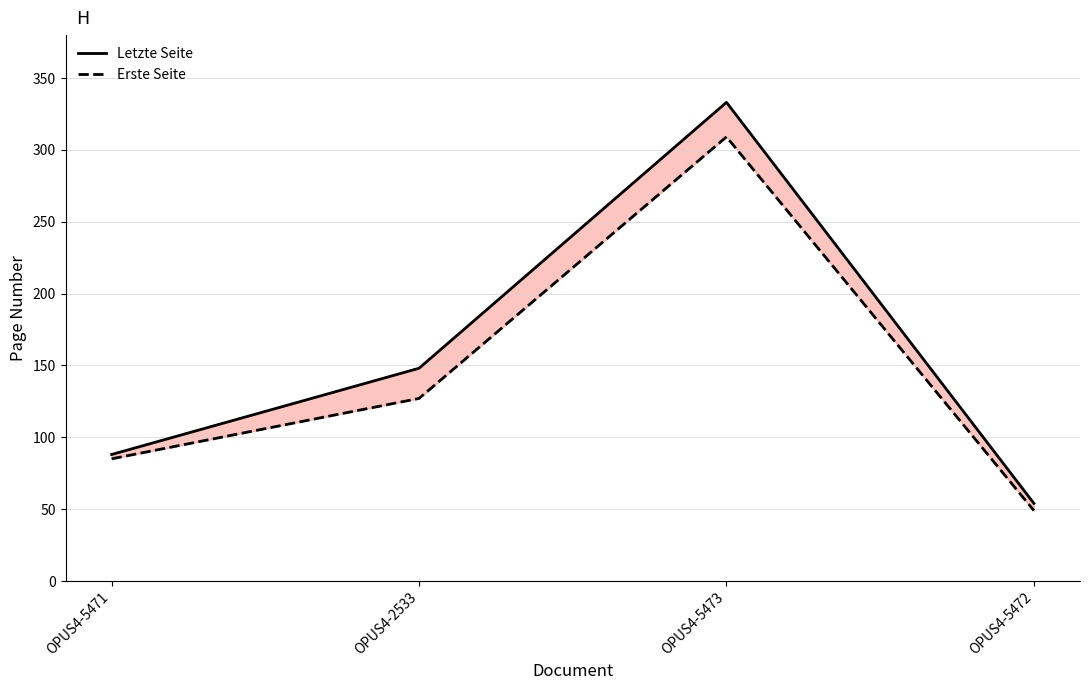

Does the chart display data point markers on the line(s)?

No